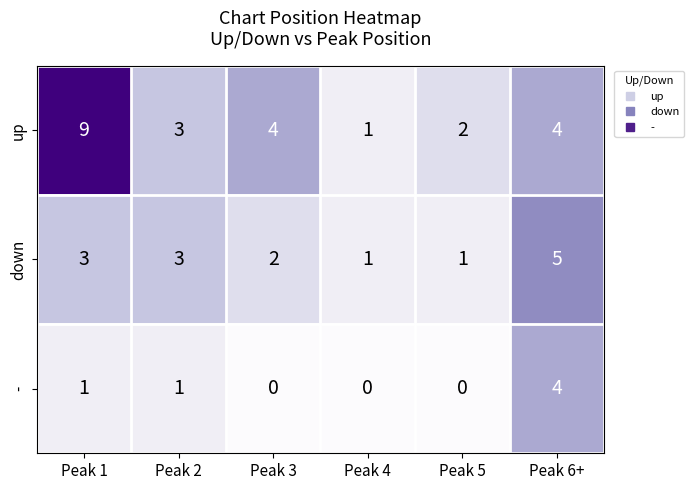

Which label corresponds to the largest value in the chart?

Peak 1